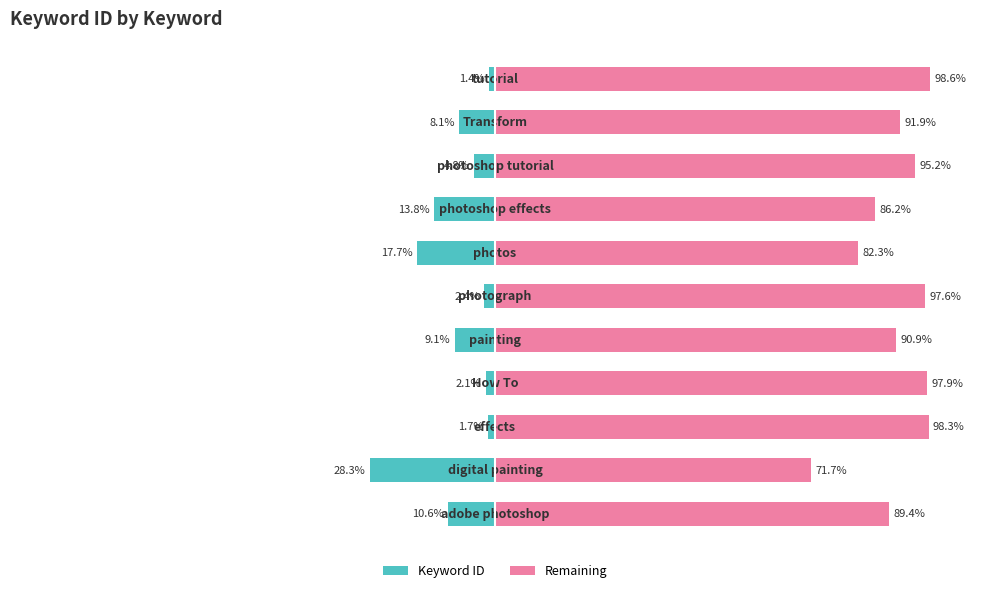

Which series has the largest total across all categories?

Keyword ID (remaining)